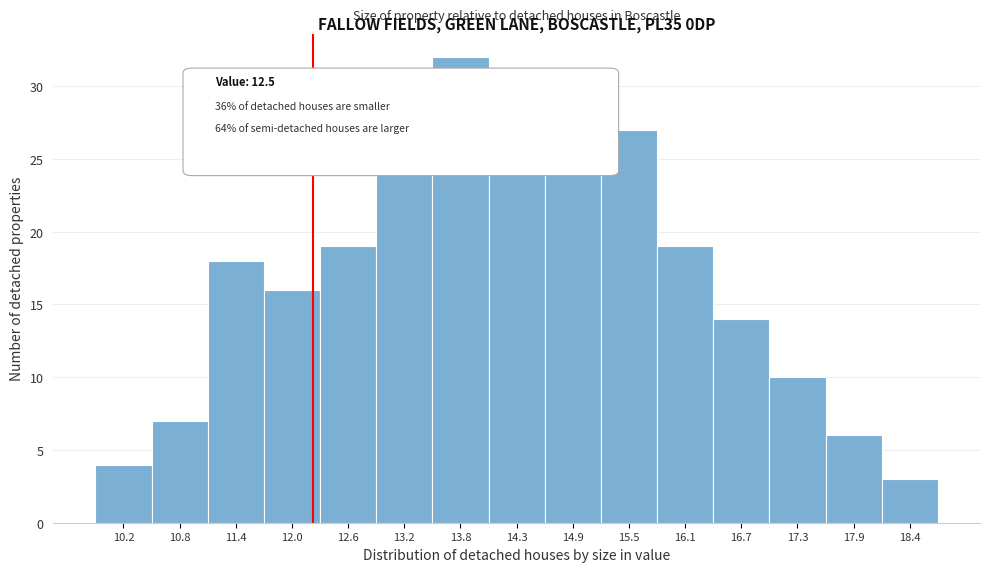

Reading left to right, transcribe all the data shown in this chart.

4	7	18	16	19	29	32	27	29	27	19	14	10	6	3